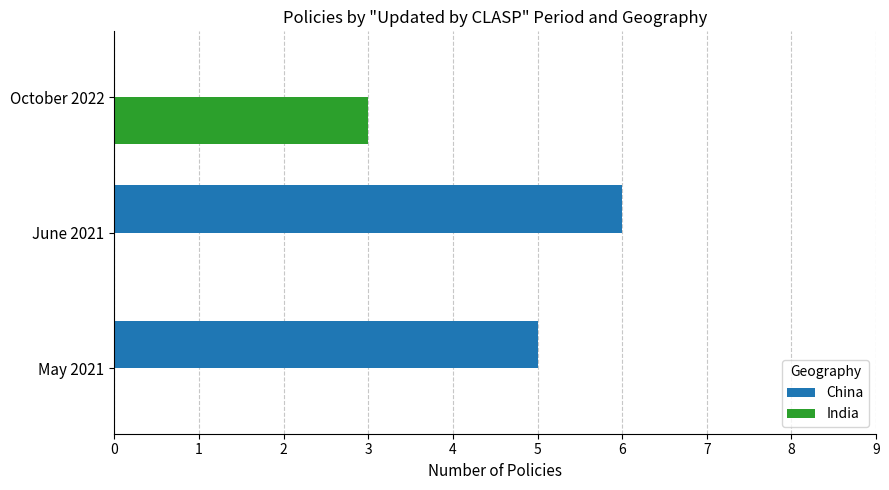

What is the sum of the China values at October 2022 and May 2021?

5